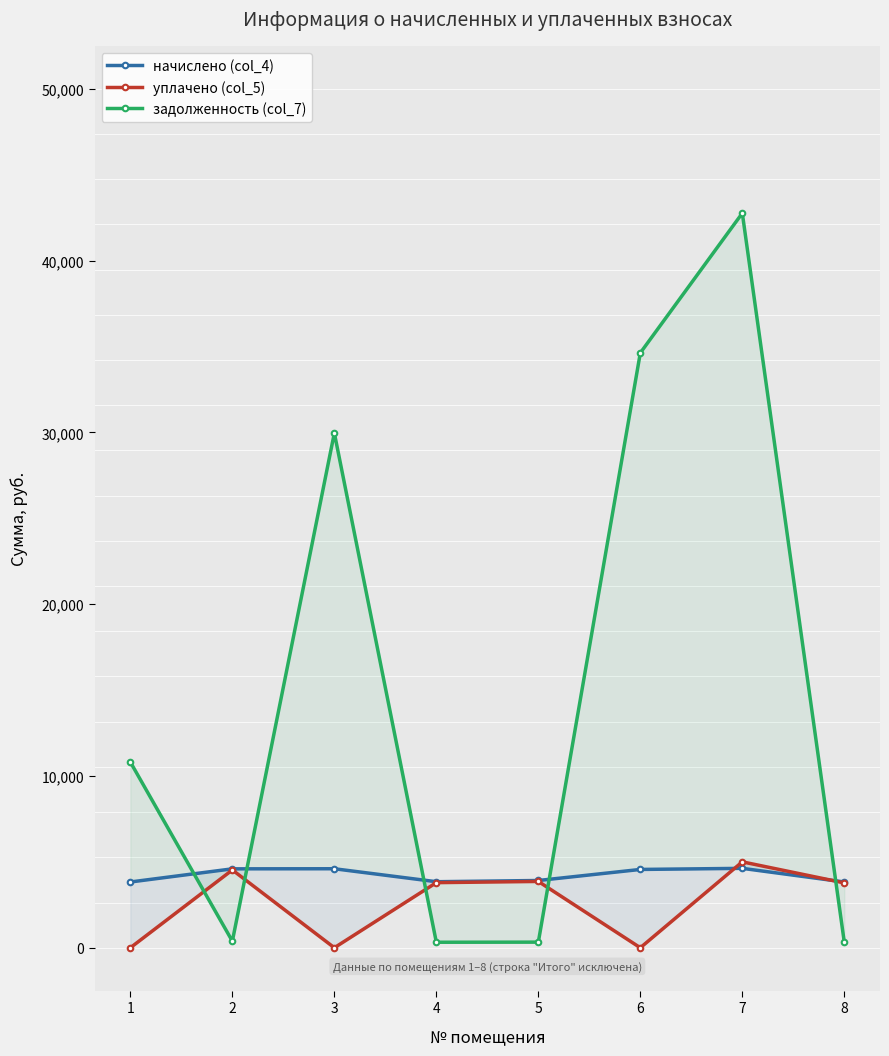

Between 2 and 6, which series saw the biggest shift?

задолженность (col_7)